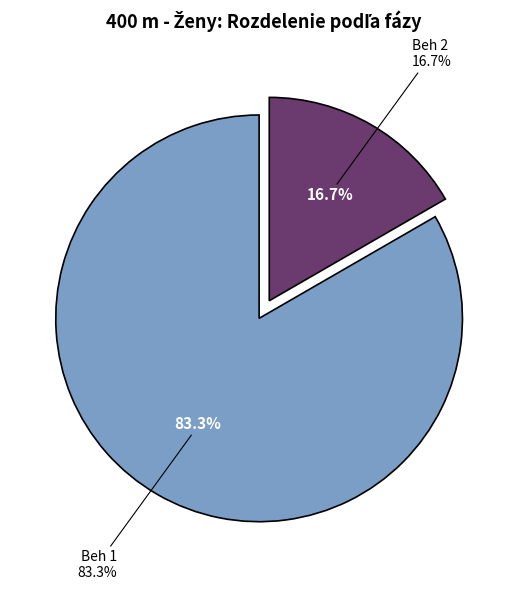

What is the majority slice?

Beh 1